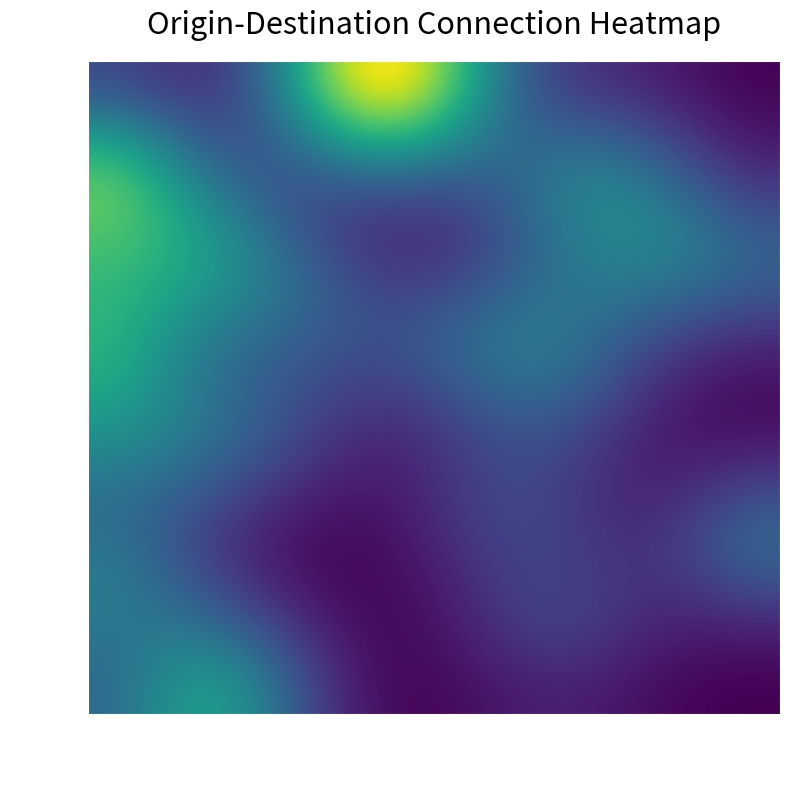

Which series has the largest range (max minus min)?

0.7